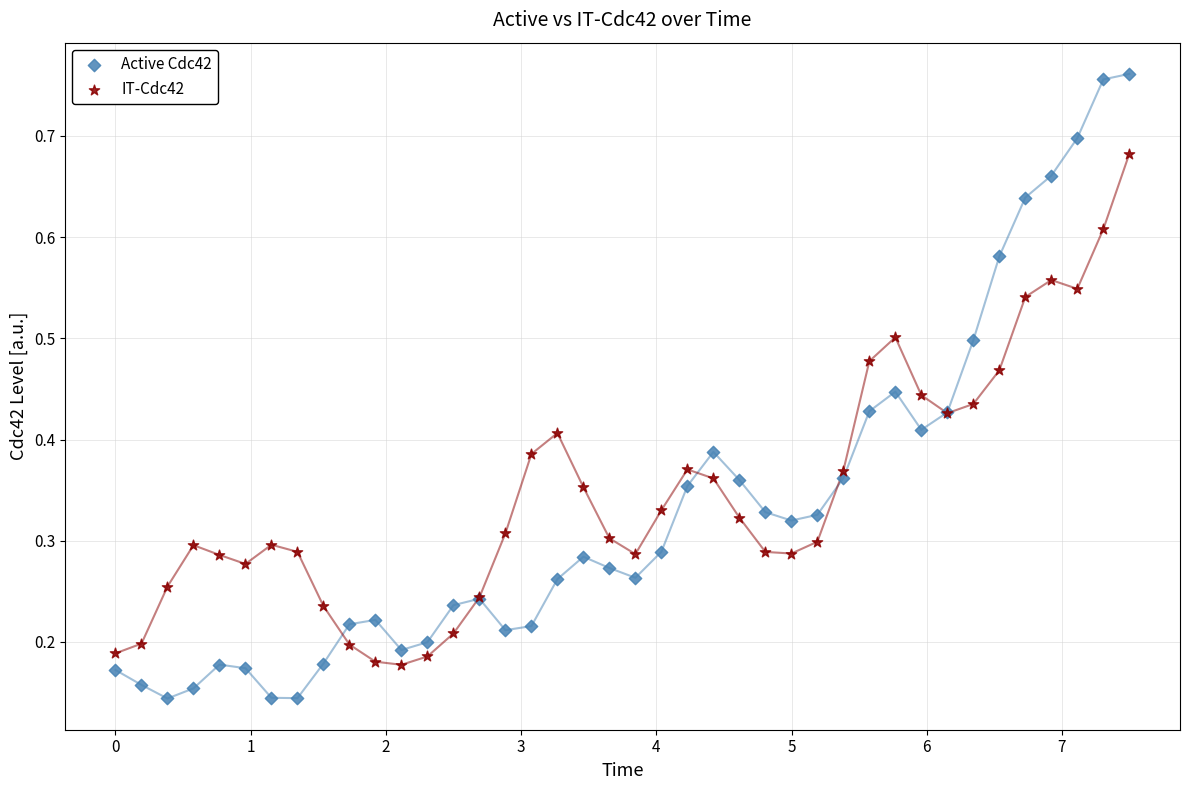

Which series contains the highest Y value?

Active Cdc42